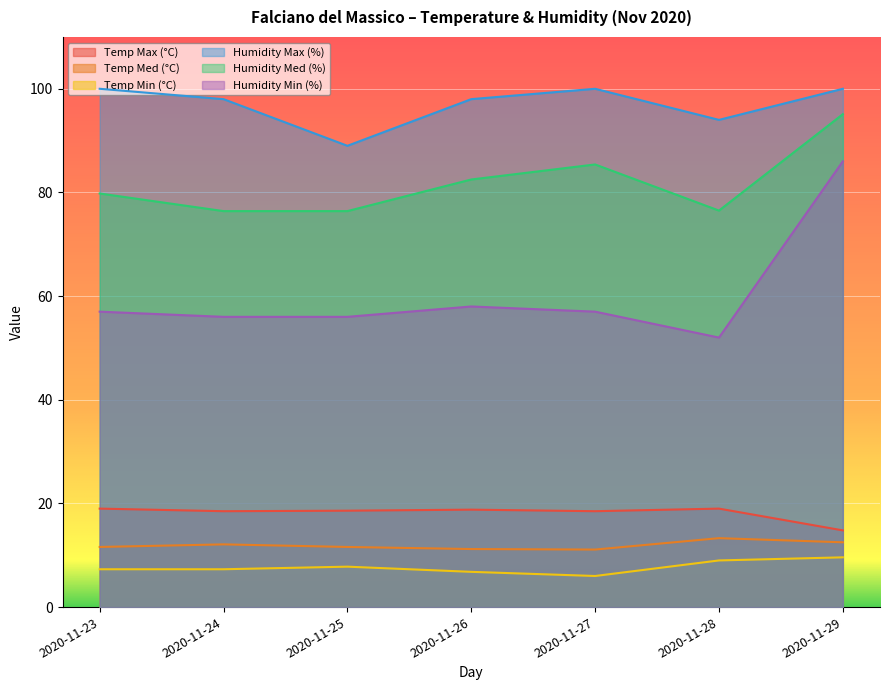

Which category has the highest value in the Humidity Max (%) series?

2020-11-23